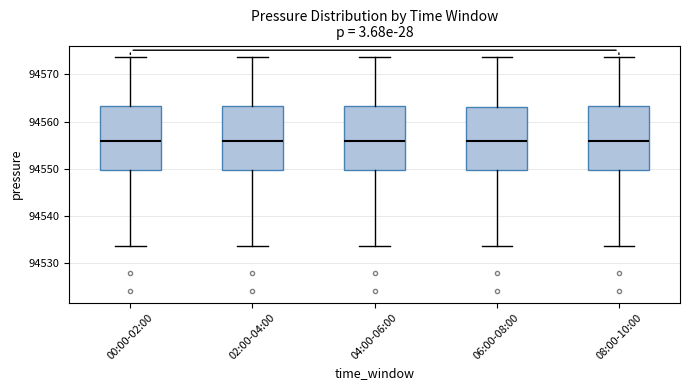

Reading left to right, read every box against the y-axis: the position of its median line, the range the box covers, and the ends of its whiskers. The values are not printed on the chart, so give them approximately, as read against the axis.

00:00-02:00: median 94556, box 94550 to 94563, whiskers 94534 to 94574
02:00-04:00: median 94556, box 94550 to 94563, whiskers 94534 to 94574
04:00-06:00: median 94556, box 94550 to 94563, whiskers 94534 to 94574
06:00-08:00: median 94556, box 94550 to 94563, whiskers 94534 to 94574
08:00-10:00: median 94556, box 94550 to 94563, whiskers 94534 to 94574